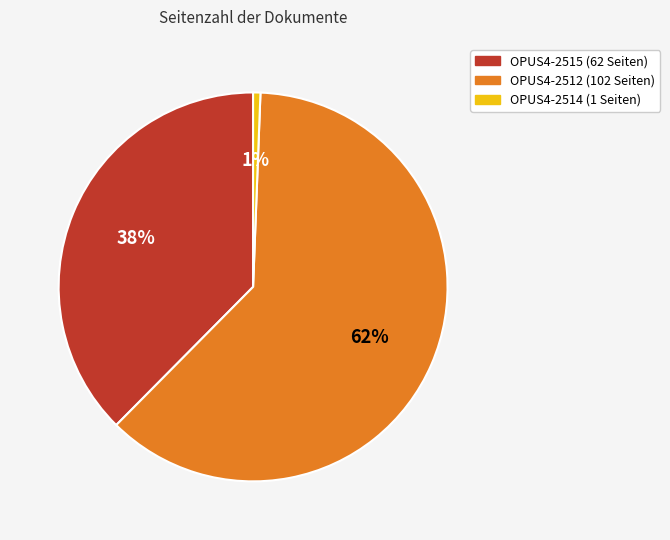

What is the ratio of the value at OPUS4-2515 to the value at OPUS4-2512?

0.6